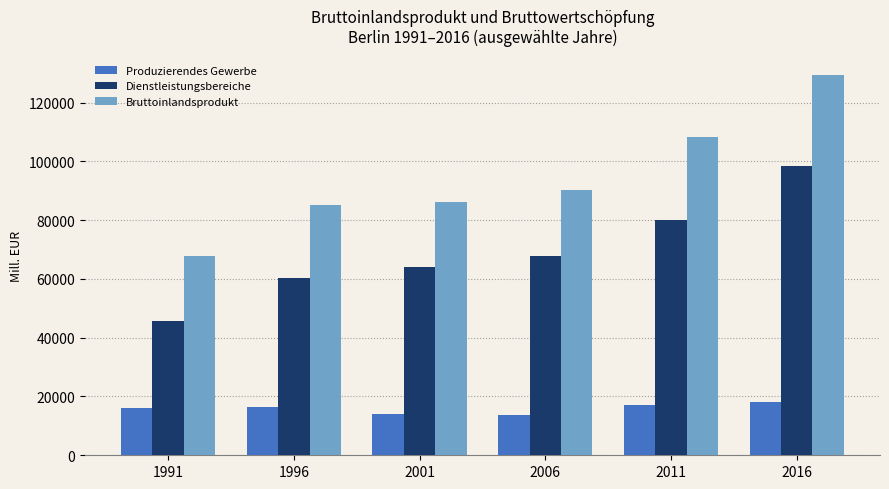

Is it true that Produzierendes Gewerbe equals 7374.7 at 1996?

False